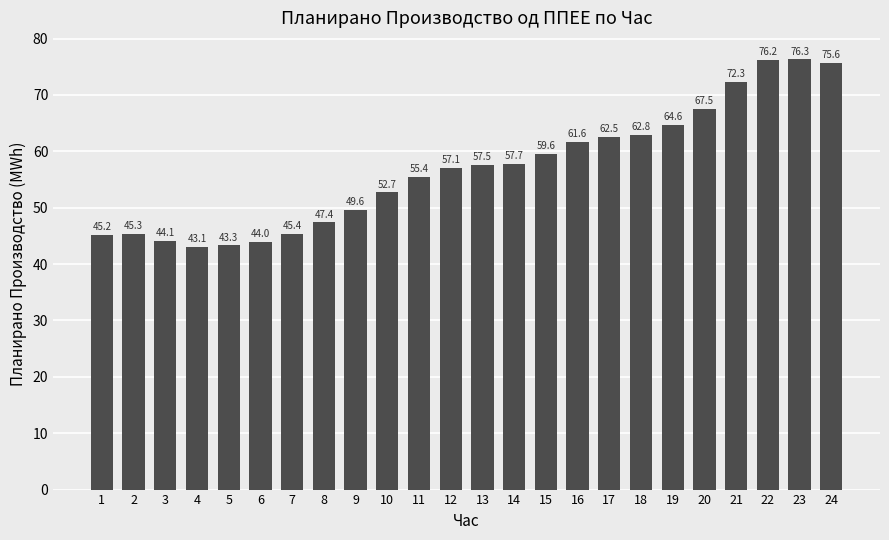

What is the change in value from 11 to 23?

+20.9